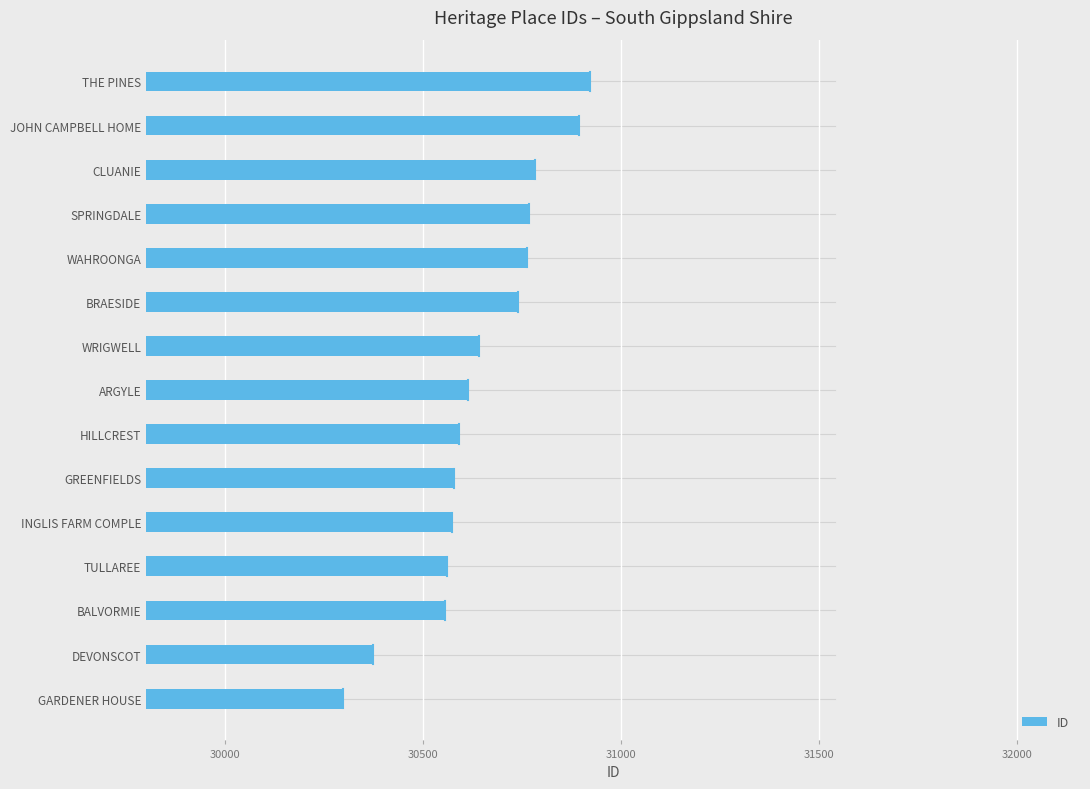

How many data points are less than 30613?

7